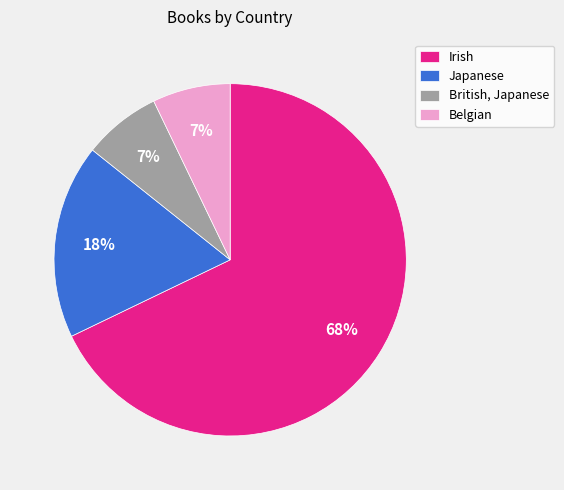

To the nearest percent, what percentage of the pie is Belgian?

7%